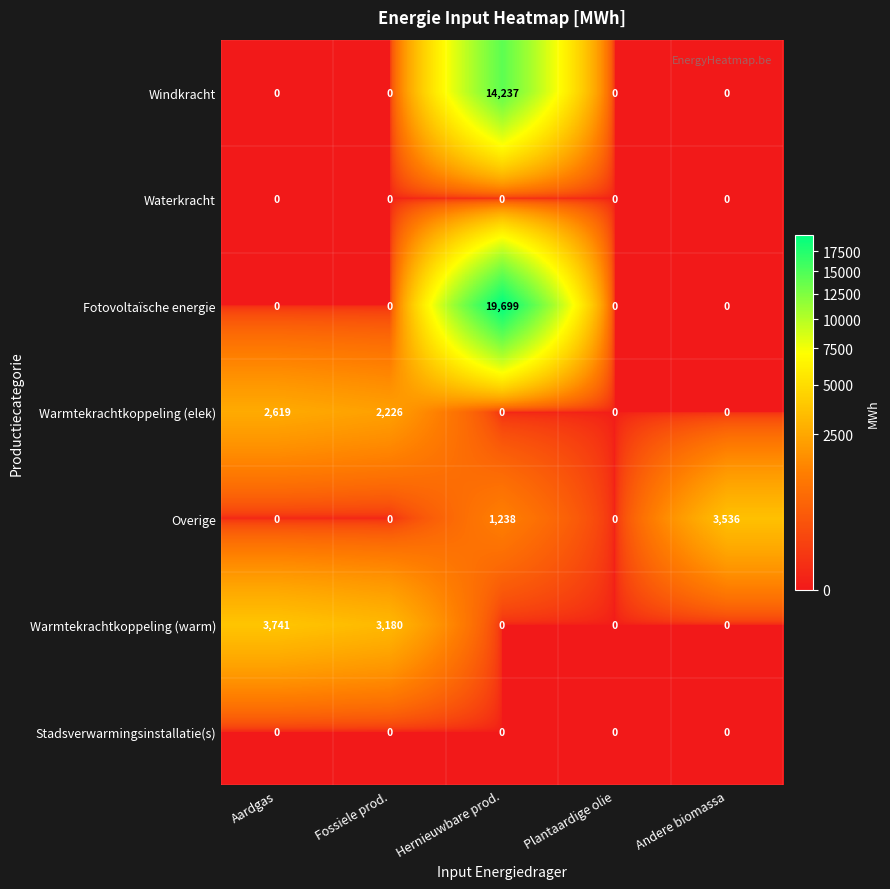

Count the number of categories in the chart.

5